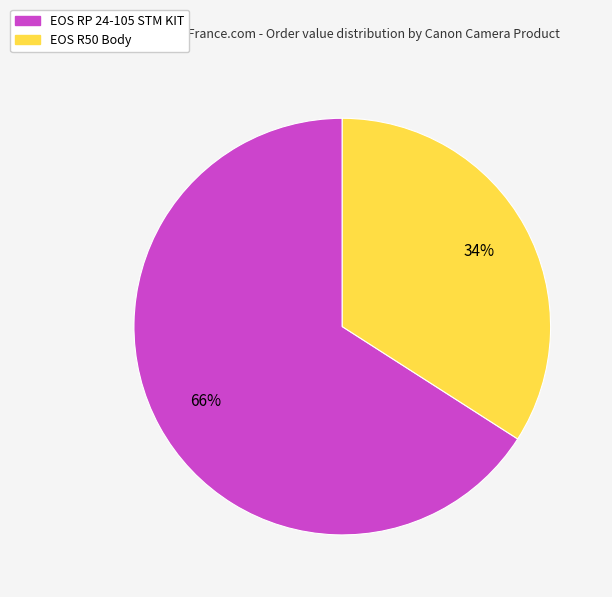

Approximately how many times larger is the value at EOS RP 24-105 STM KIT compared to EOS R50 Body?

1.9